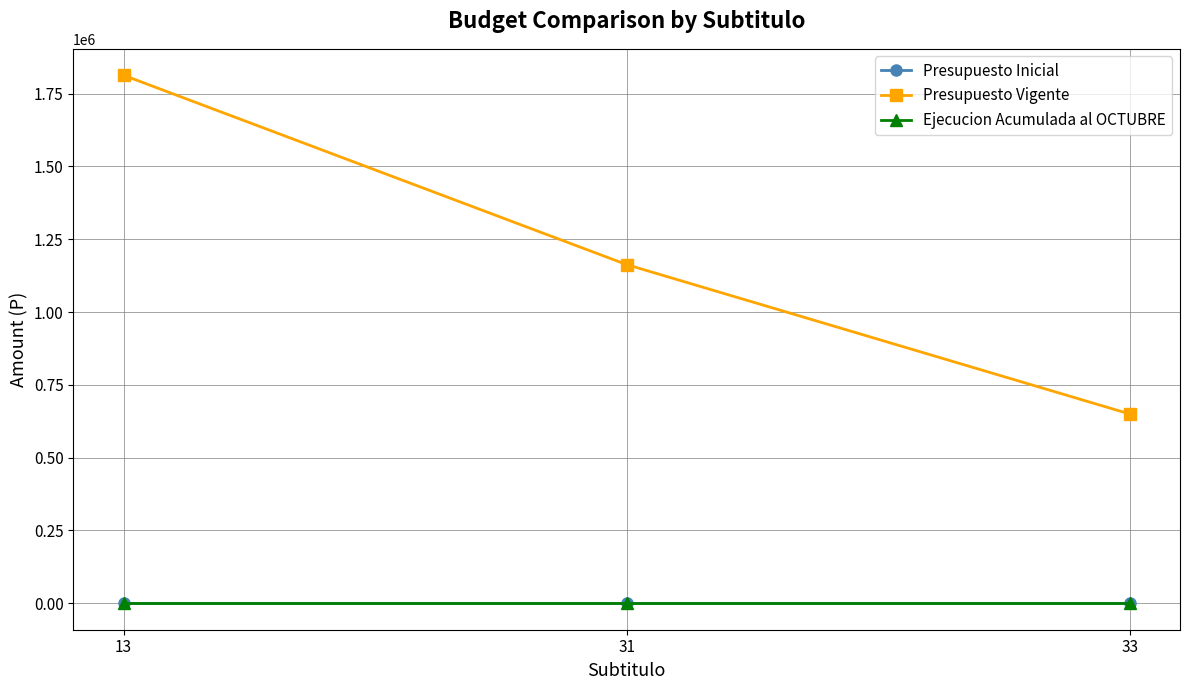

At which category is the sum across all series the highest?

13